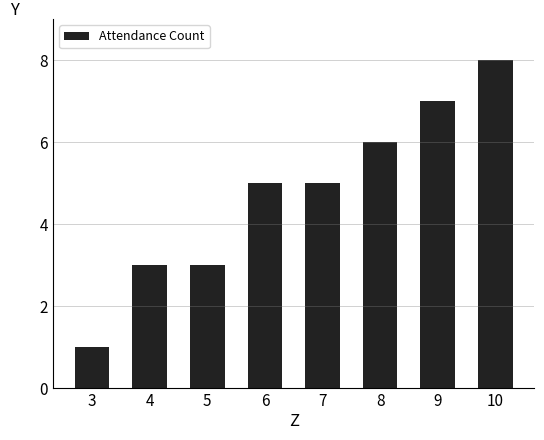

What is the difference between the values at 6 and 8?

1